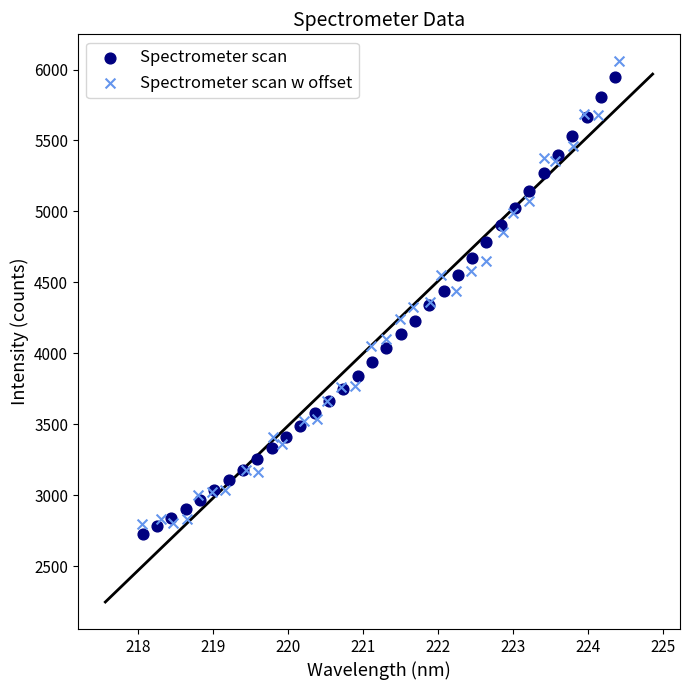

Which series has the widest spread of Y values?

Spectrometer scan w offset